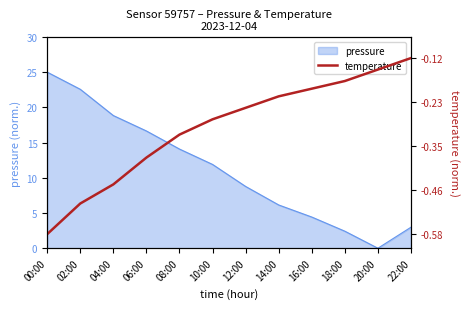

Where does the pressure series first go above 11?

00:00